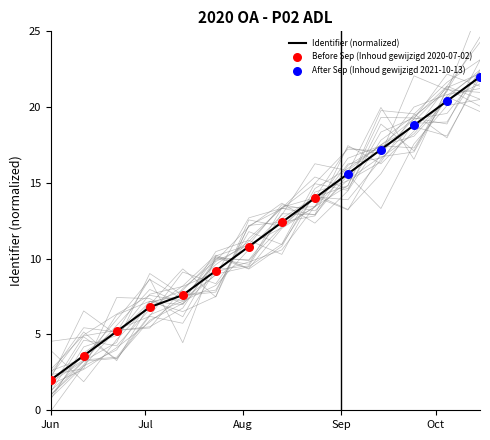

What is the highest value of the Identifier (normalized) series?

22.0